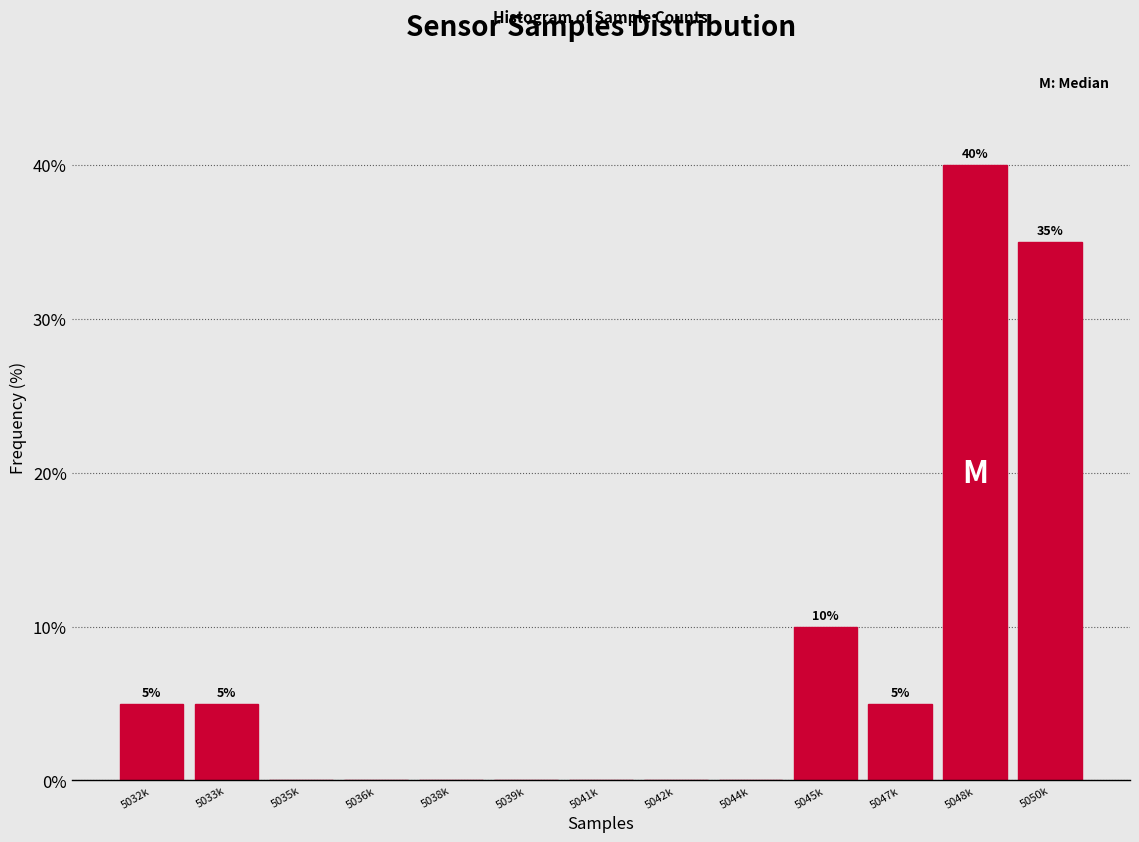

Reading right to left, list all the values displayed in this chart.

5050k=35	5048k=40	5047k=5	5045k=10	5044k=0	5042k=0	5041k=0	5039k=0	5038k=0	5036k=0	5035k=0	5033k=5	5032k=5